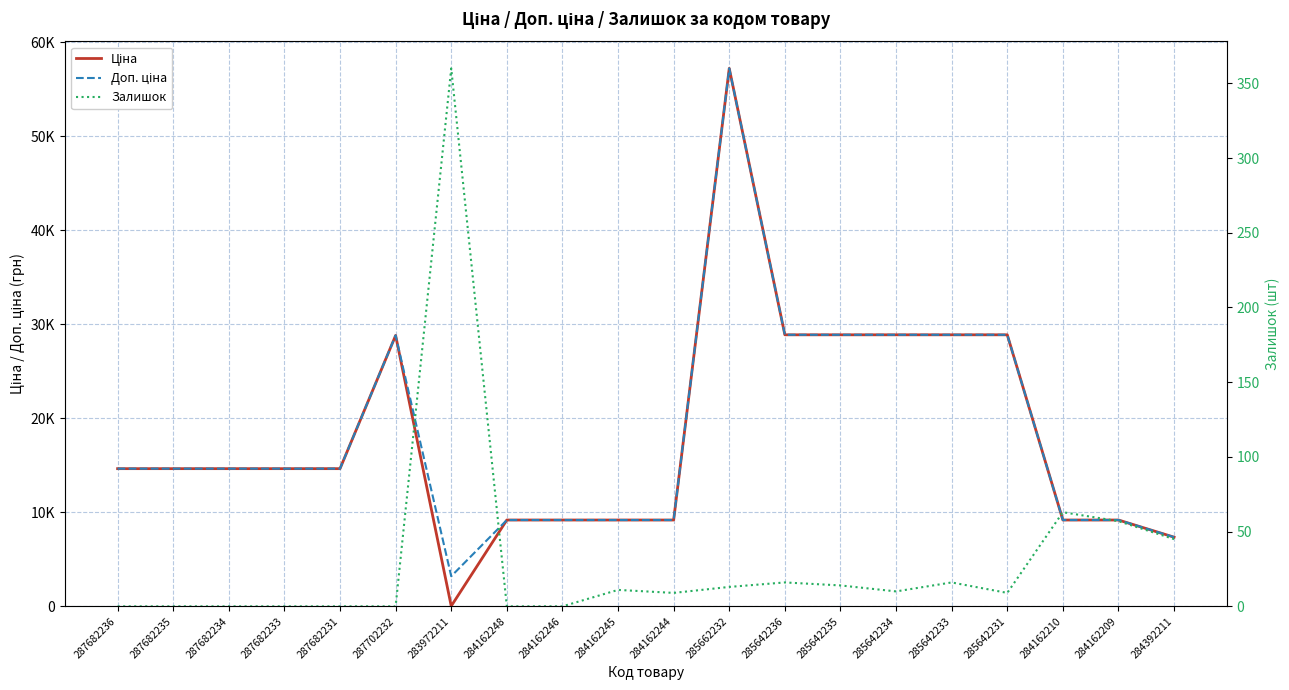

At how many categories does at least one series exceed 55679?

1